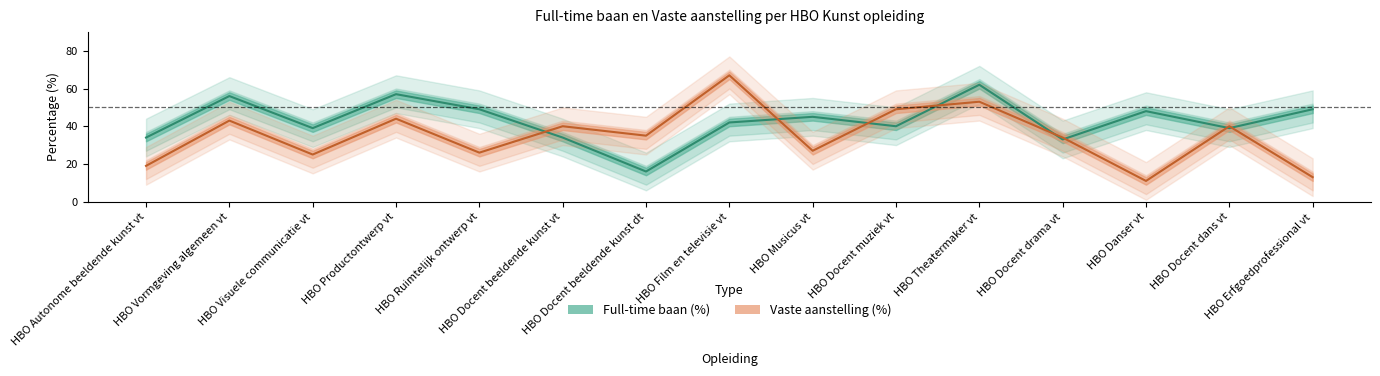

At which category does the chart reach its peak across all series?

HBO Film en televisie vt